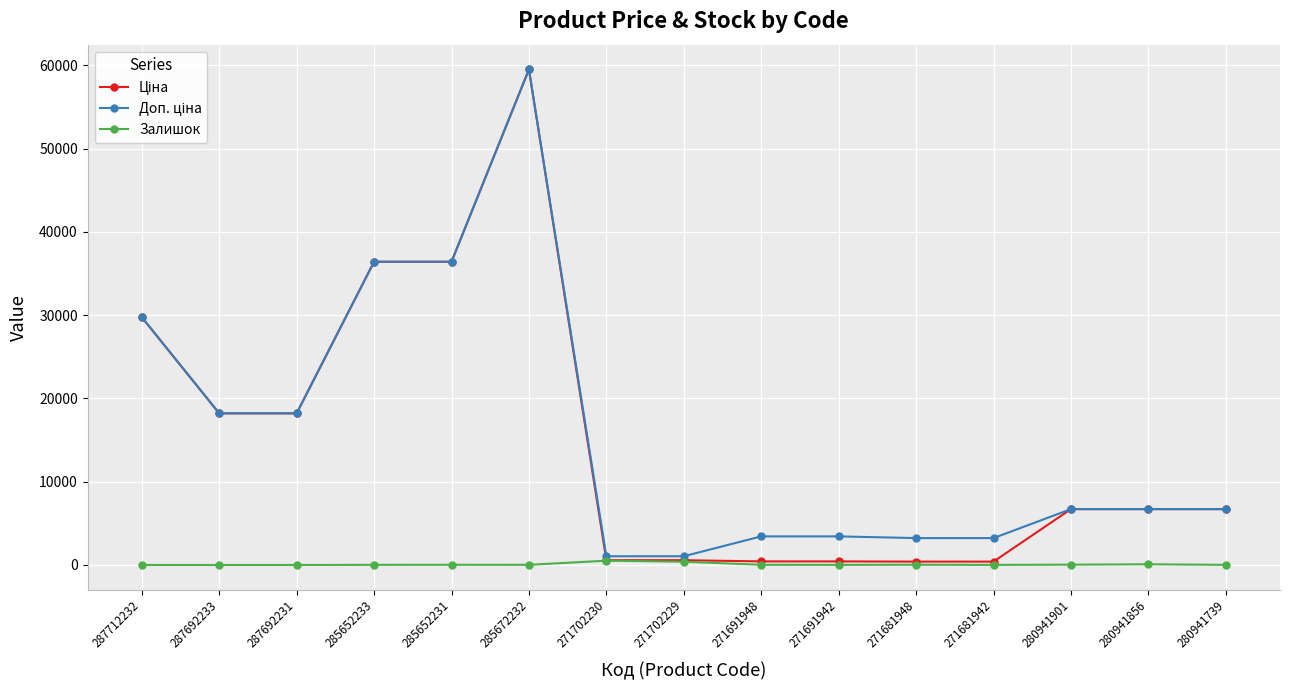

True or false: Залишок has more than 1 interior local peaks.

True